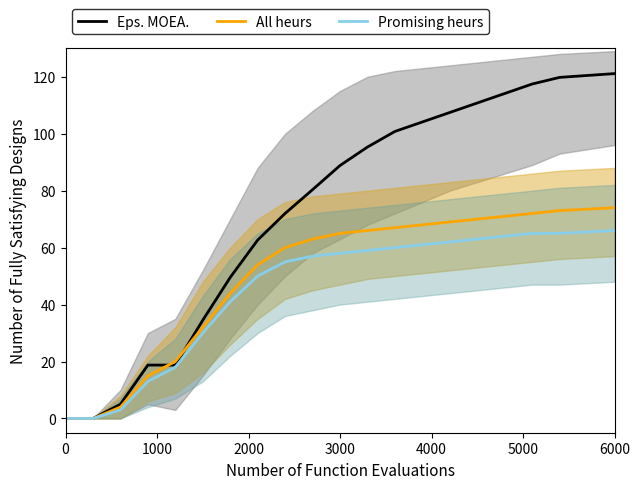

Is it true that Eps. MOEA. equals 121.1 at 6000?

True